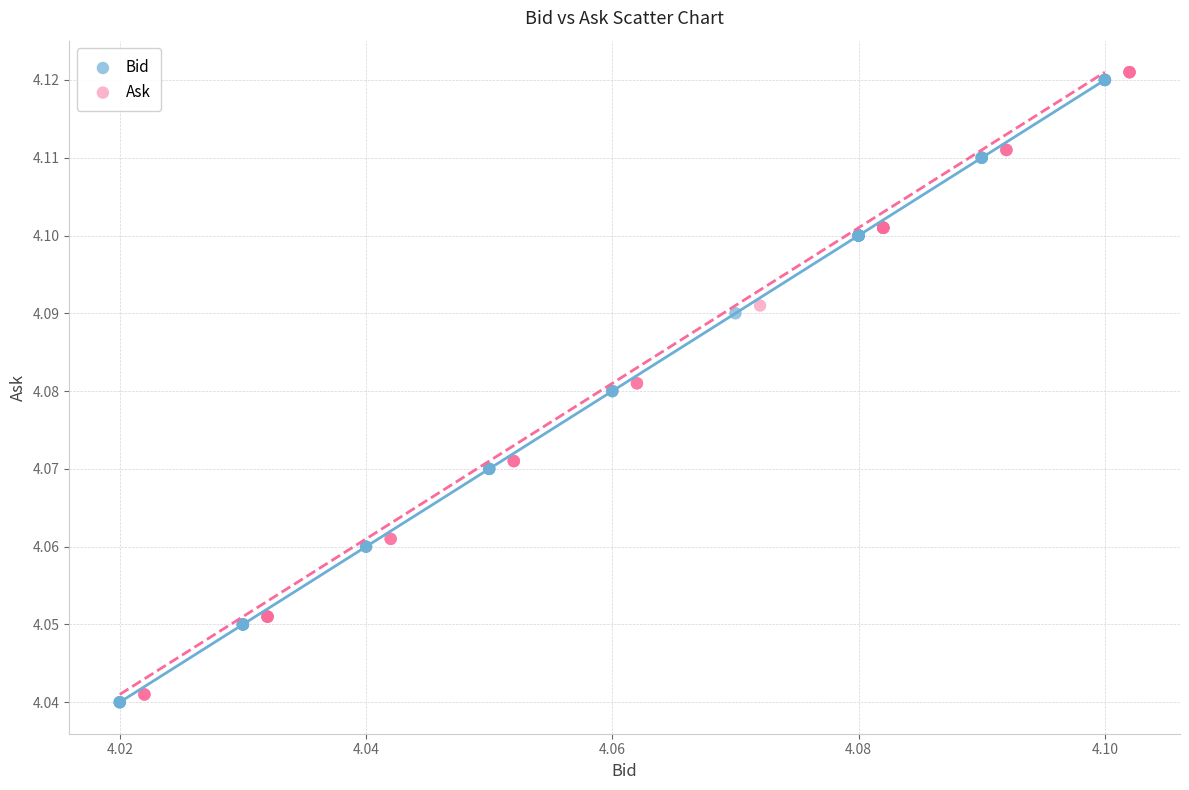

Which series contains the highest Y value?

Ask